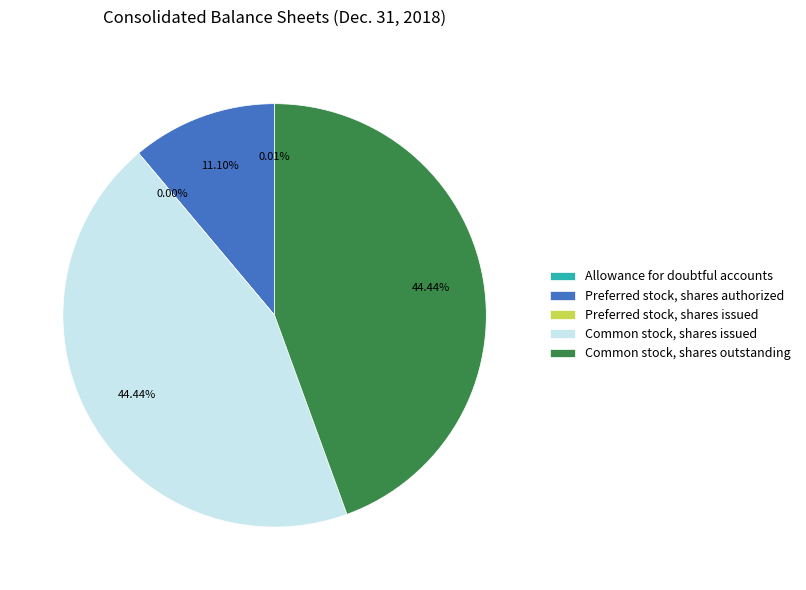

To the nearest percent, what percentage of the pie is Preferred stock, shares authorized?

11%